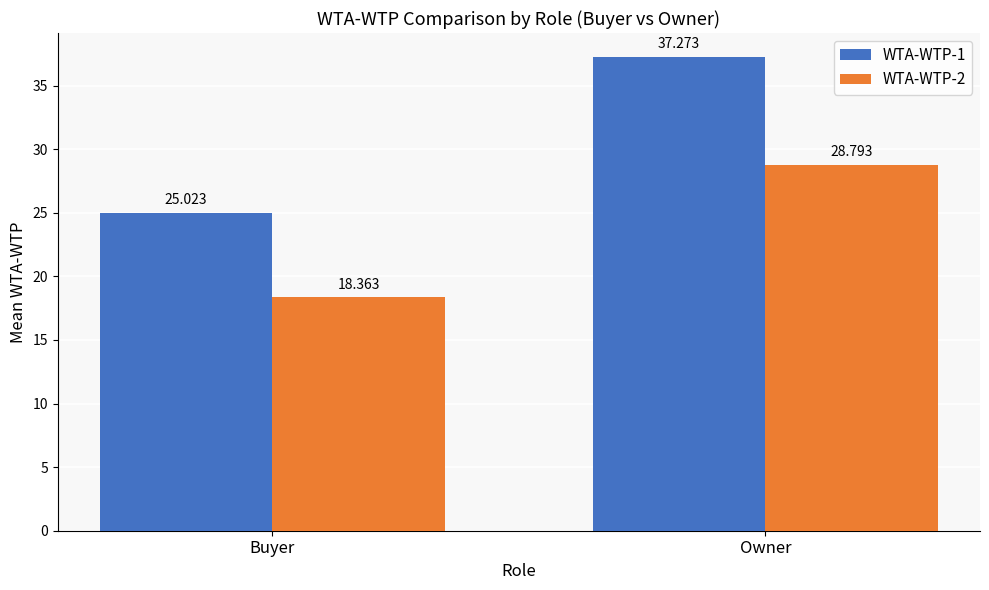

The value of WTA-WTP-2 at Buyer is 29.3. True or false?

False